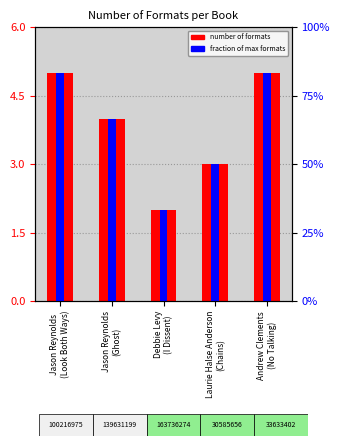

What are all the series names shown in the legend?

number of formats, fraction of max